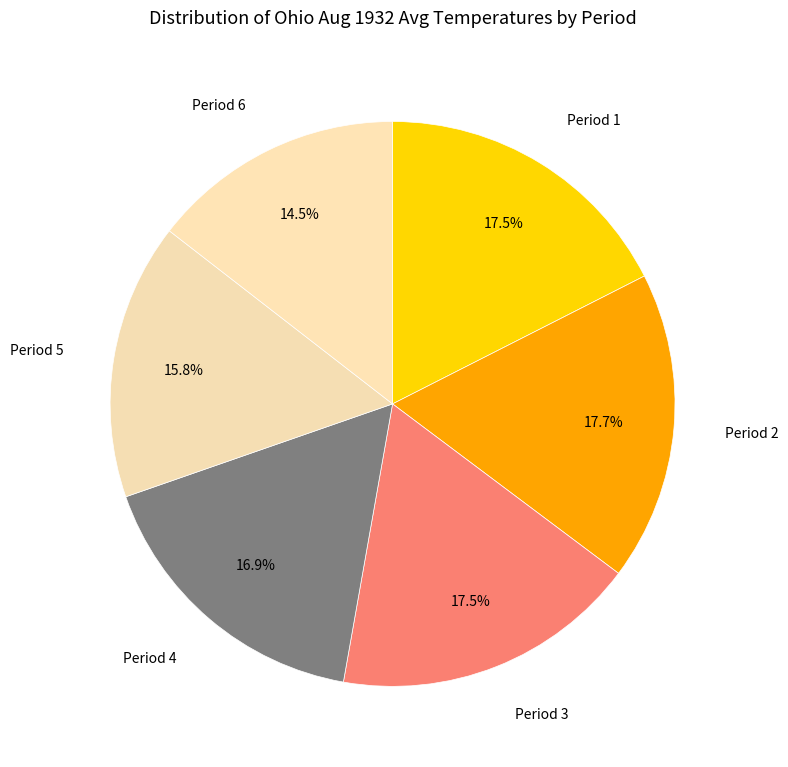

Which slice is the smallest?

Period 6